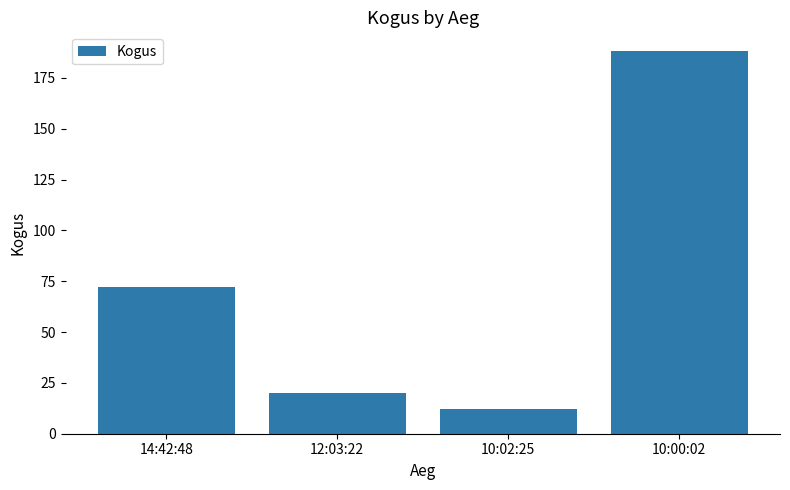

Does the chart contain stacked bars?

No